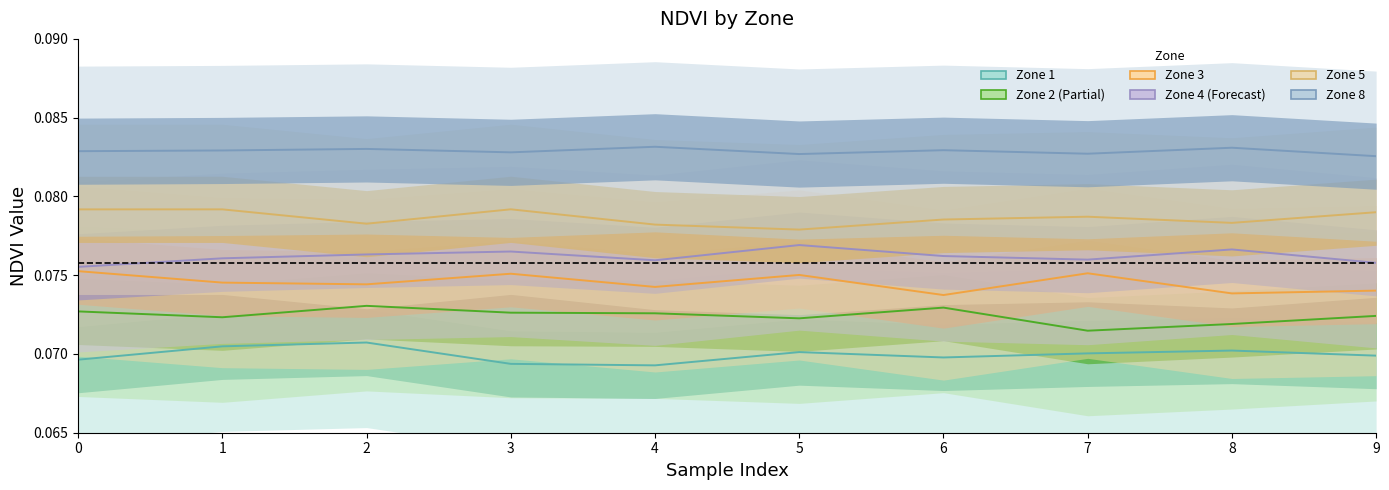

What are all the series names shown in the legend?

Zone 1, Zone 2 (Partial), Zone 3, Zone 4 (Forecast), Zone 5, Zone 8